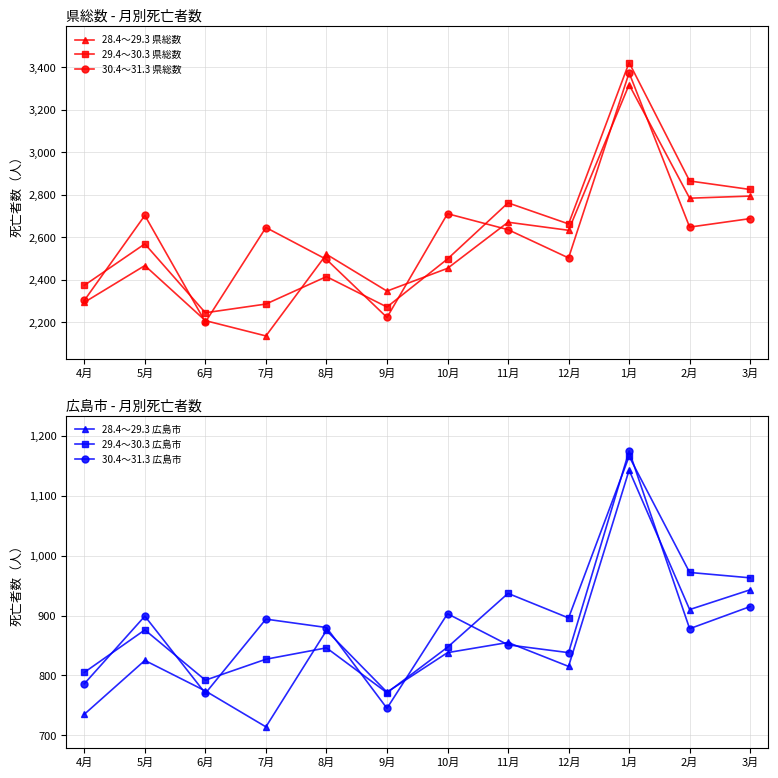

Is it true that 30.4～31.3 広島市 equals 786 at 4月?

True